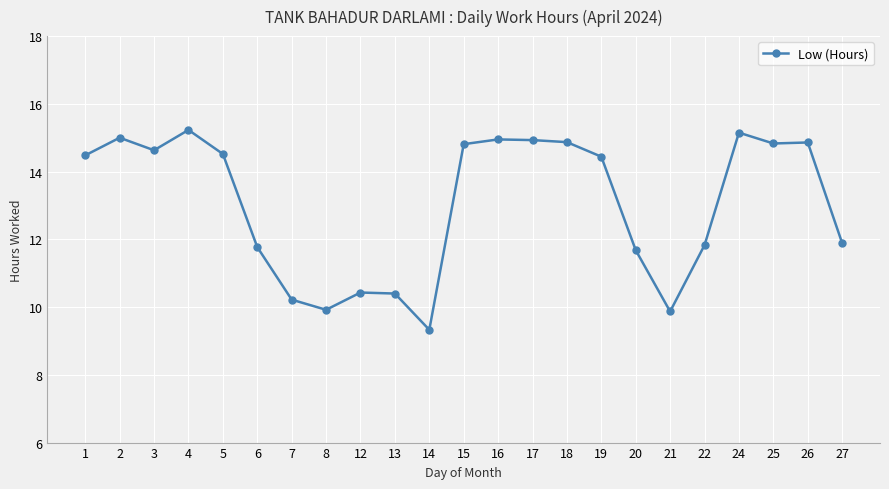

What is the smallest value displayed?

9.3